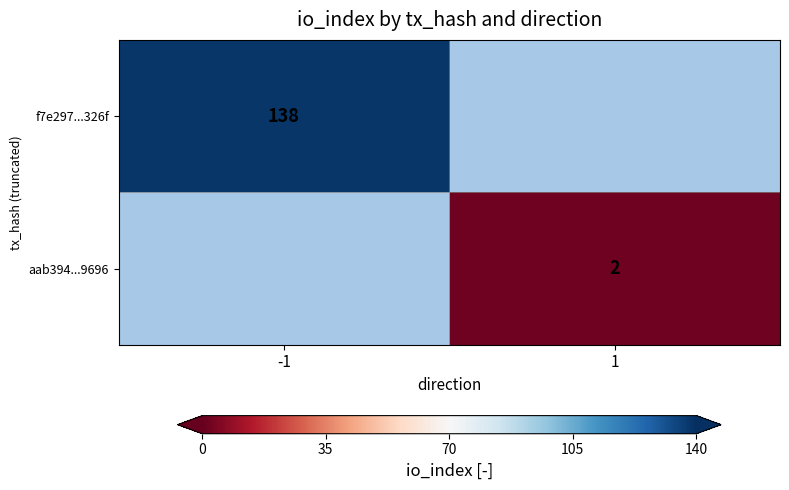

Is it true that aab394...9696 equals 2 at 1?

True